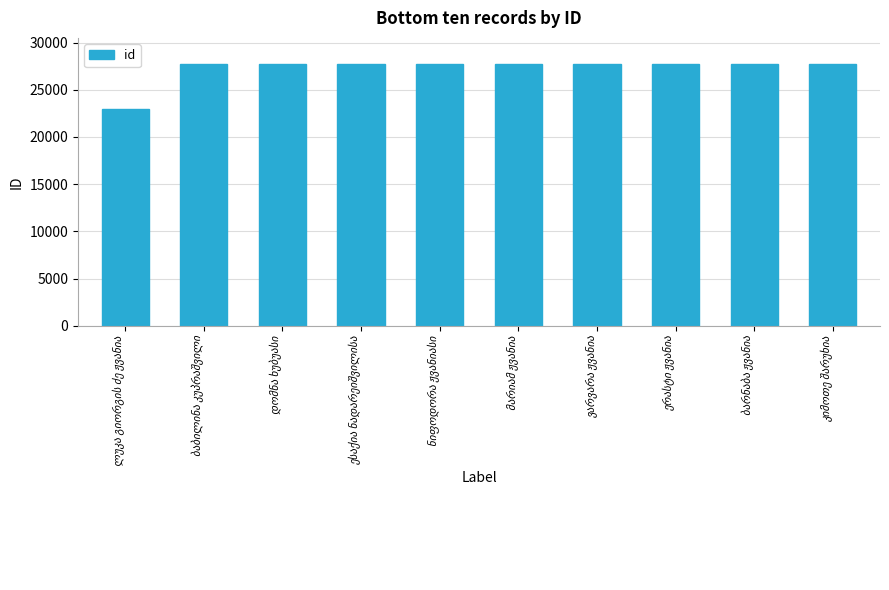

What is the maximum value shown in the chart?

27717